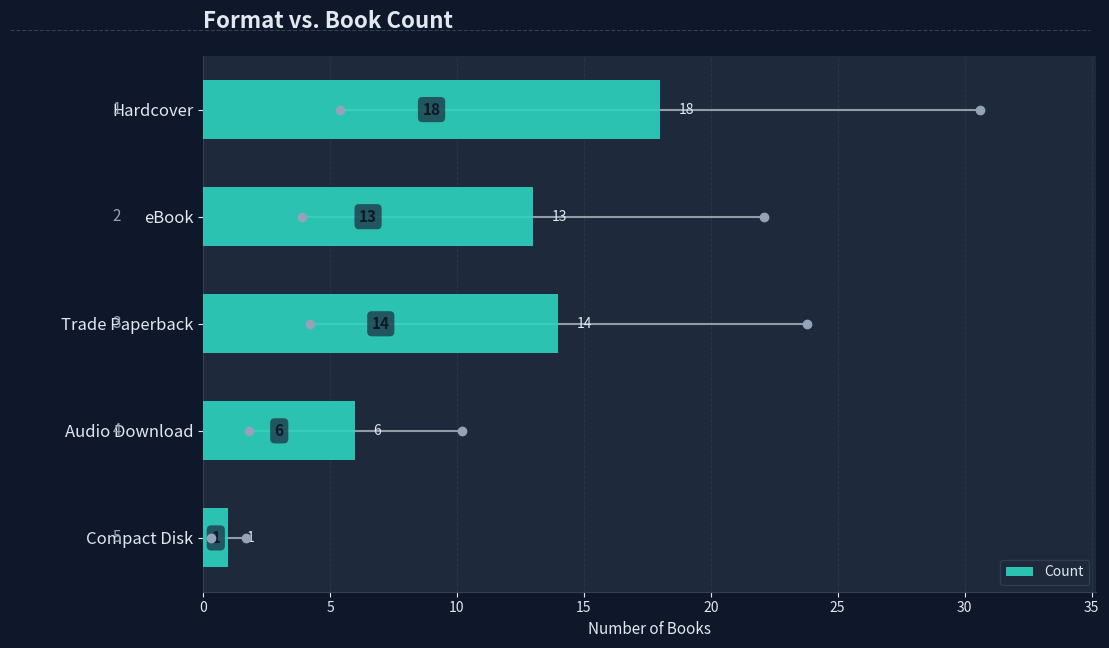

The chart shows a value of 18 at Hardcover. True or false?

True